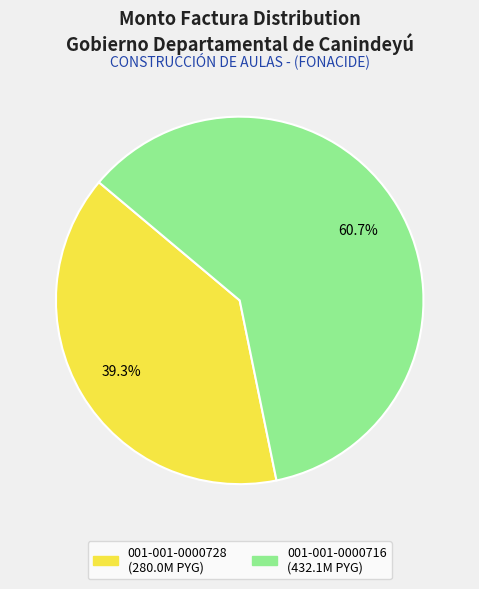

What is the smallest slice in the pie chart?

001-001-0000728